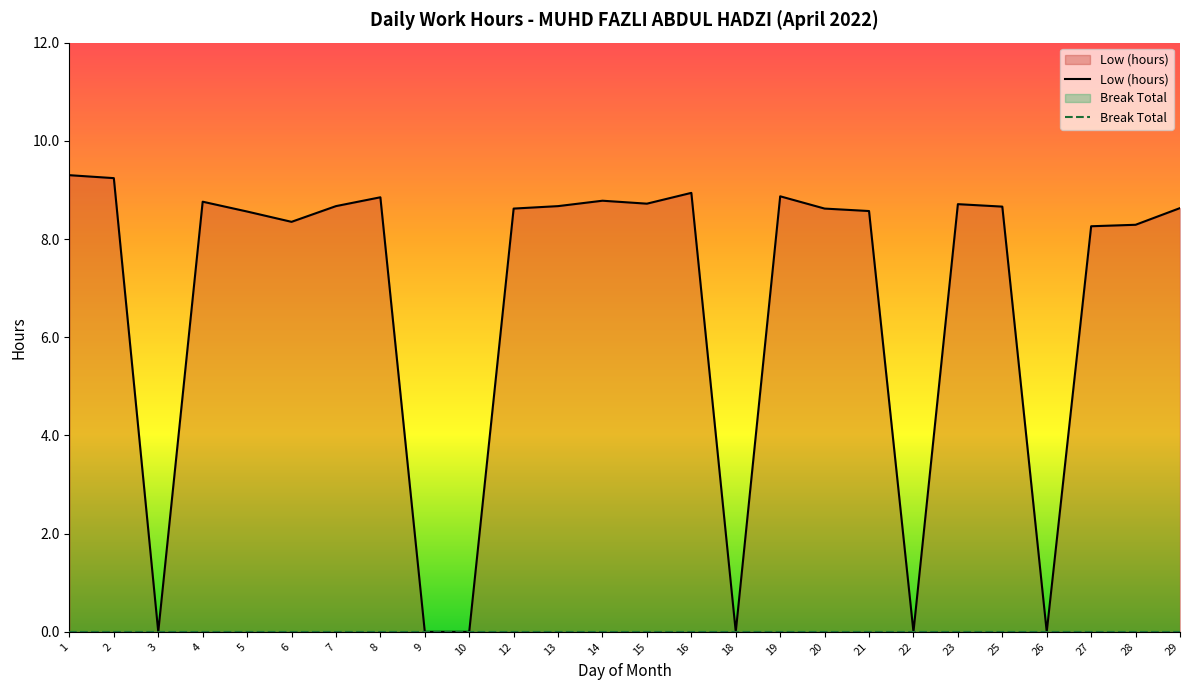

The value of Low (hours) at 12 is 8.6. True or false?

True